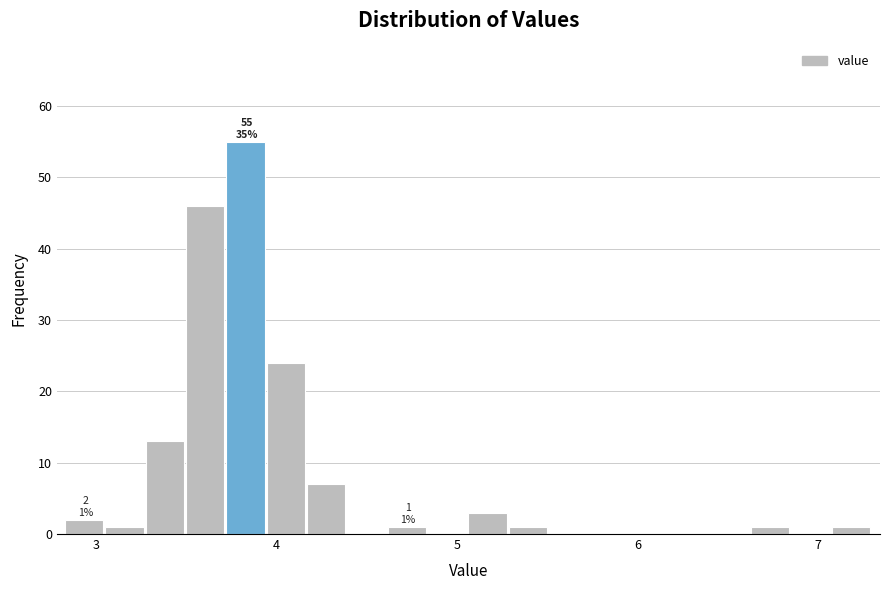

Around what value on the x-axis is the tallest bar? Give the approximate position of its centre, as read against the axis.

3.8